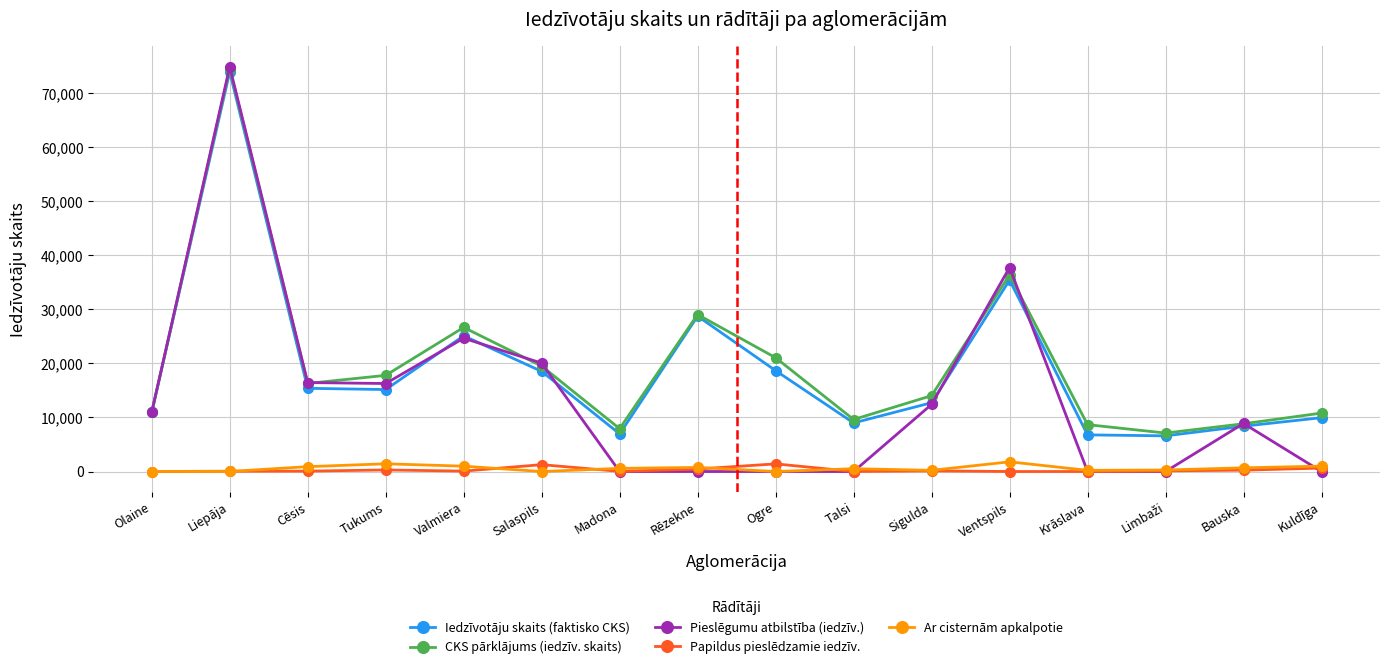

At which category is the sum across all series the highest?

Liepāja